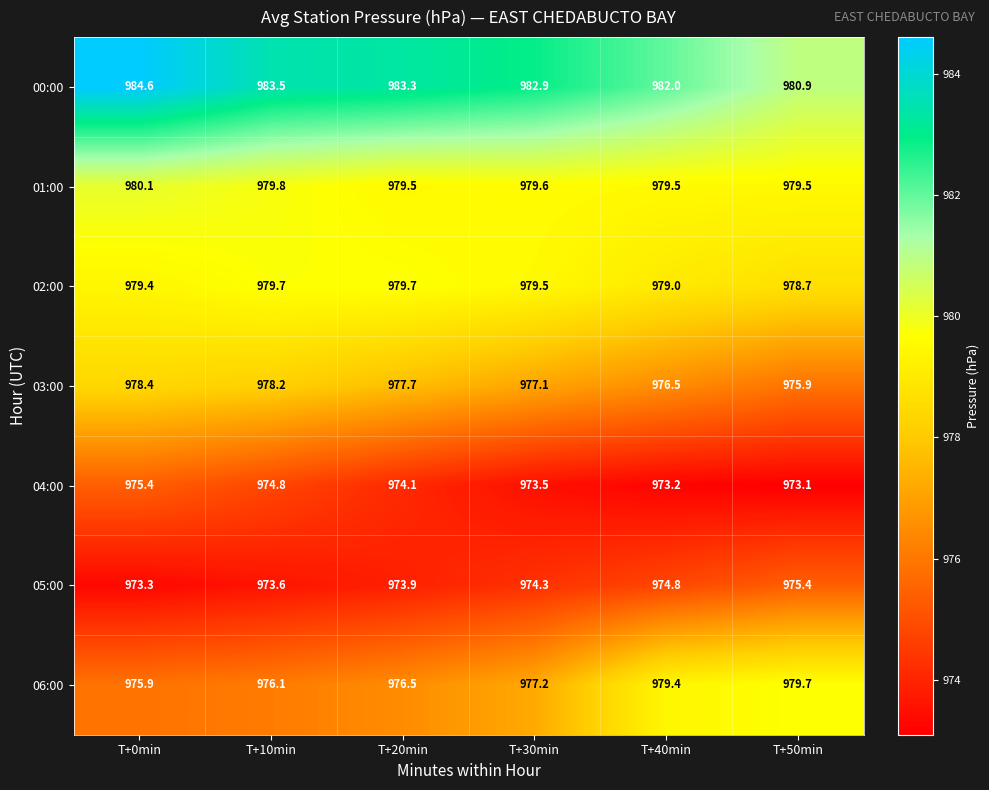

What is the spread (max minus min) of values at T+10min?

9.9